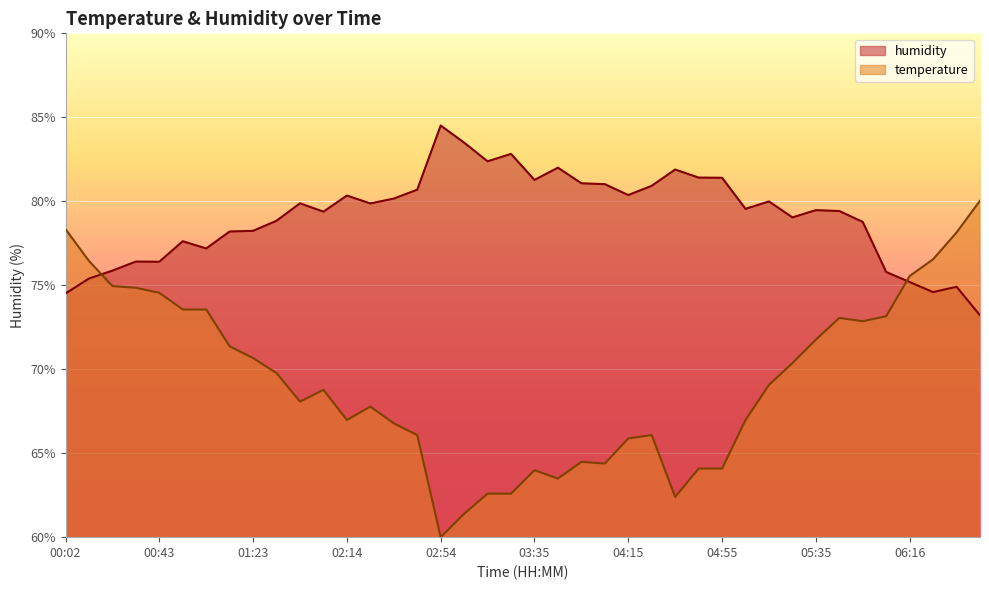

At 06:16, list the series in order from smallest to largest.

humidity, temperature